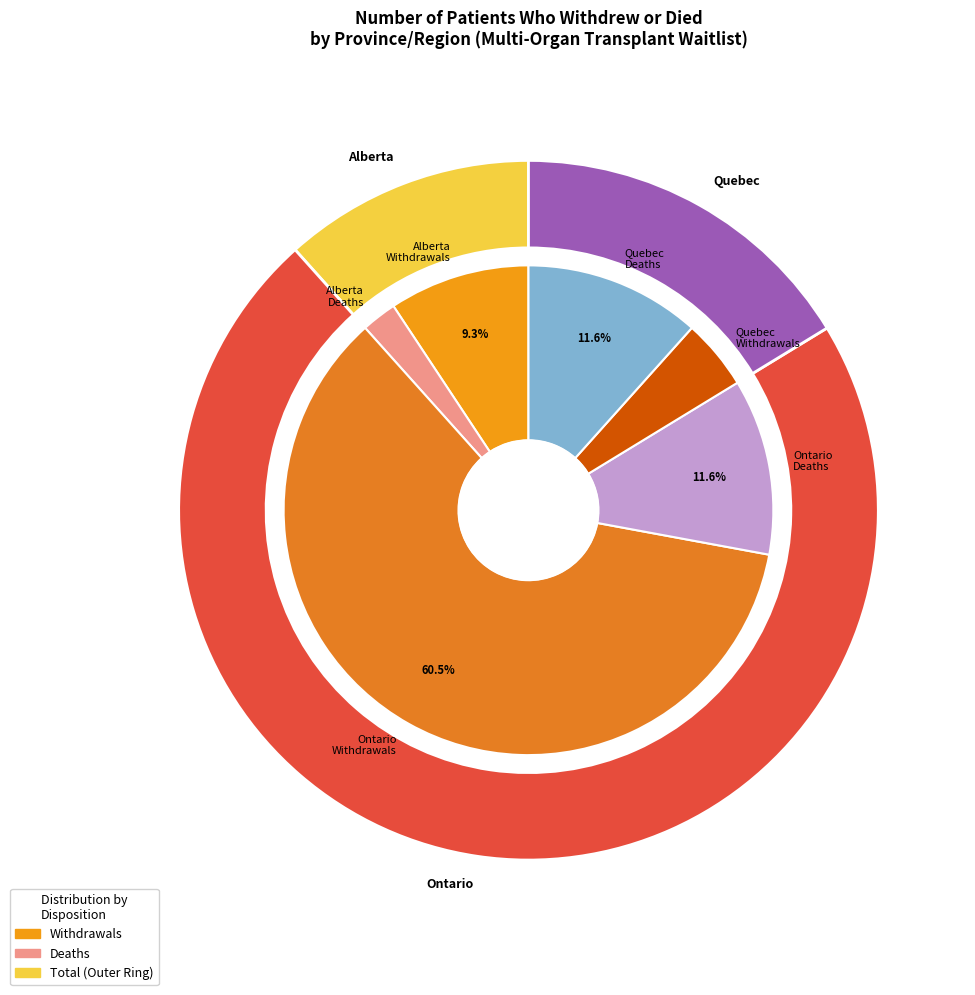

Which category has the smallest portion of the pie?

Alberta